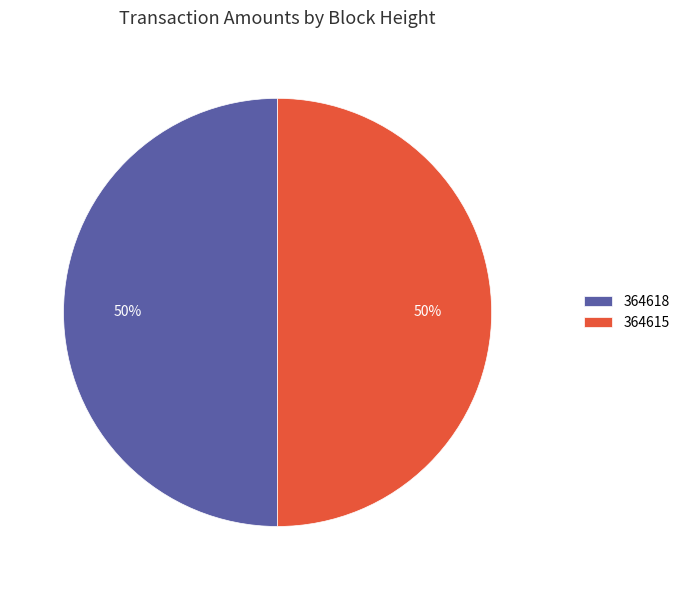

To the nearest percent, what percentage of the pie is 364618?

50%